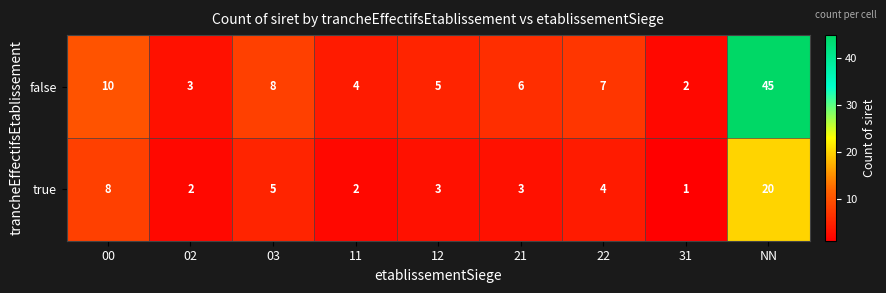

At which category is the sum across all series the highest?

NN